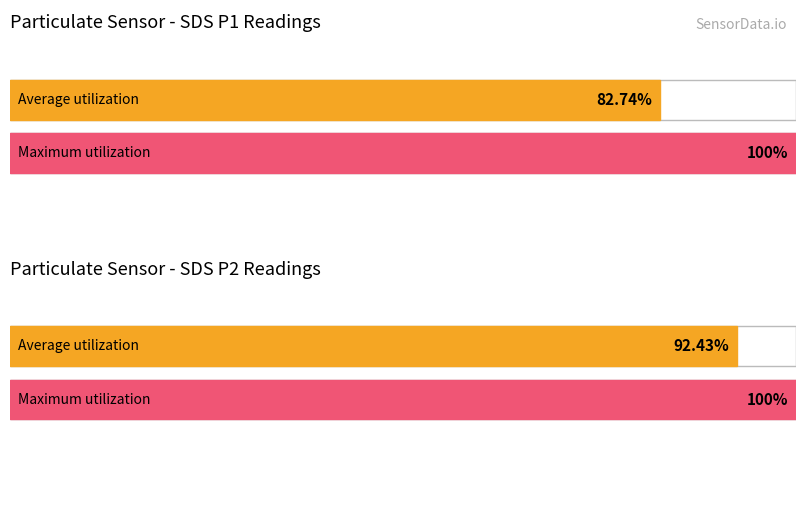

What are all the series names shown in the legend?

SDS_P1, SDS_P2